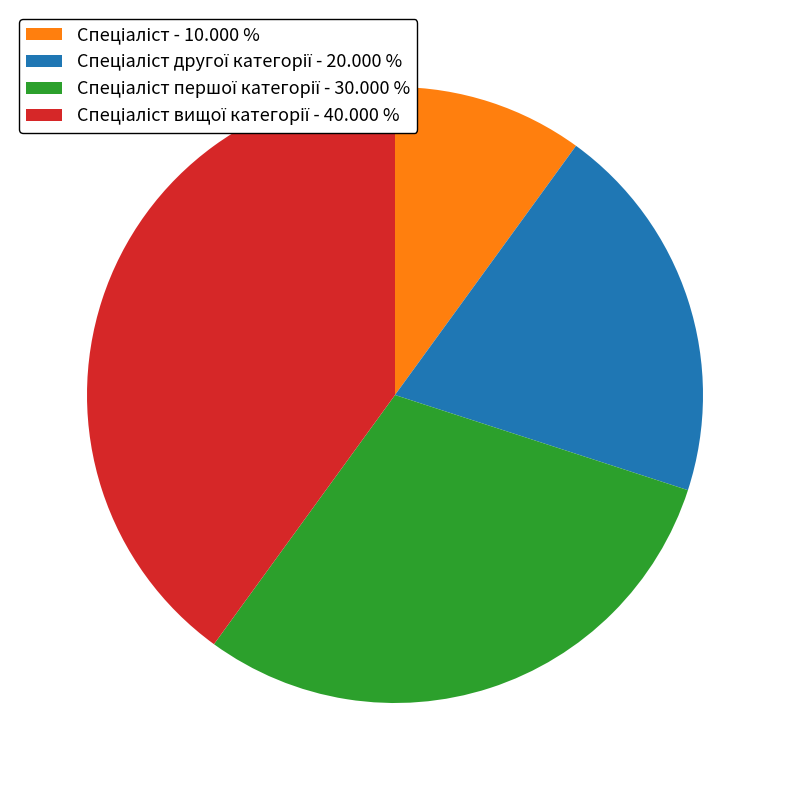

Does any single category account for the majority?

No